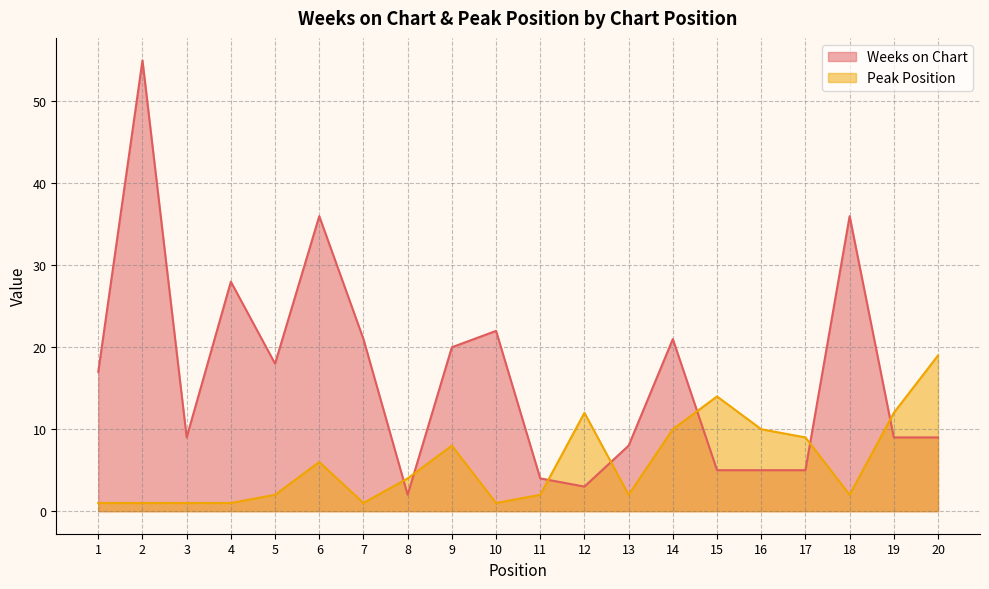

At which label does Weeks on Chart first exceed 17?

2